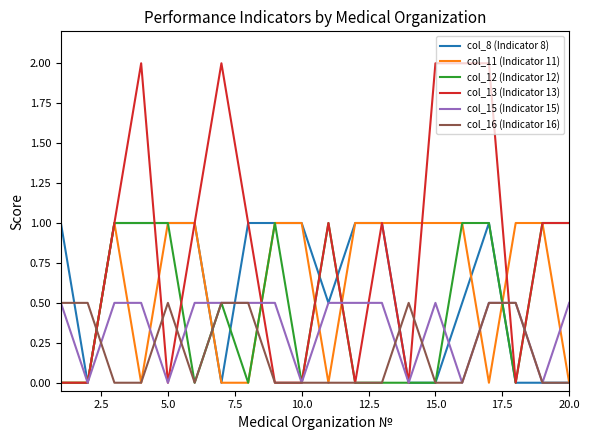

Which series has the largest total across all categories?

col_13 (Indicator 13)